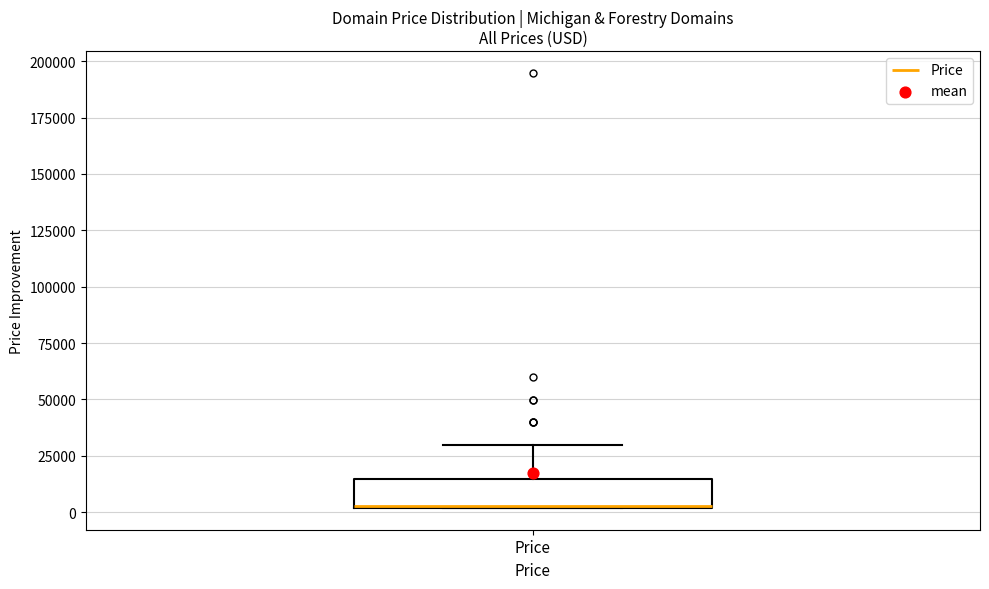

Read this box plot against the y-axis: the position of the median line, the range covered by the box, and the ends of both whiskers. The values are not printed on the chart, so give them approximately, as read against the axis.

median 5000, box 0 to 15000, whiskers 0 to 30000